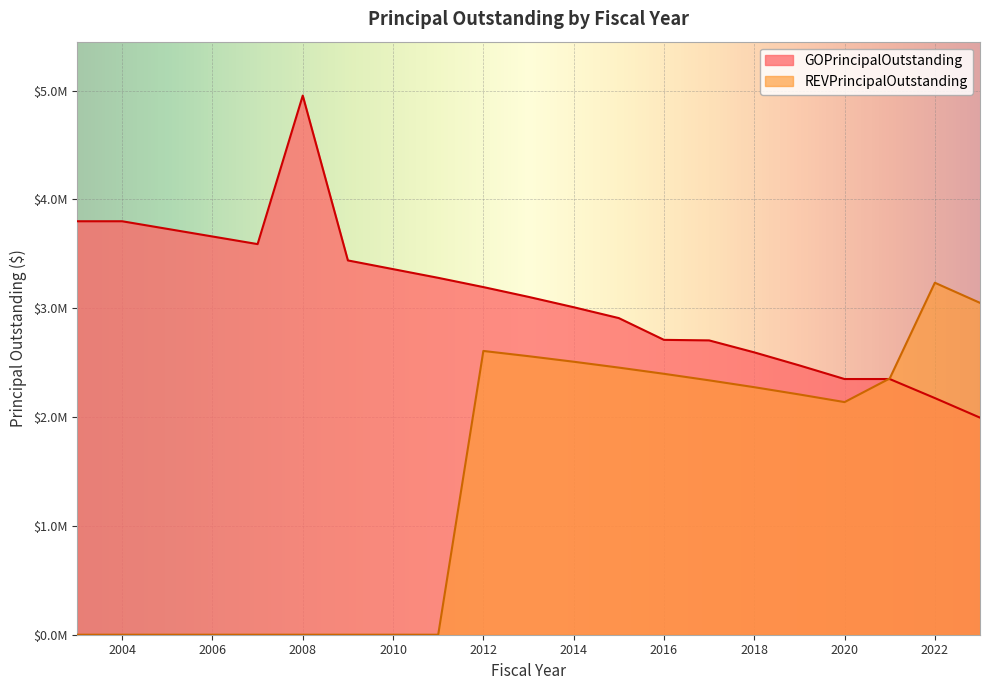

What is the value of the REVPrincipalOutstanding point at the 12th from the left?

2509000